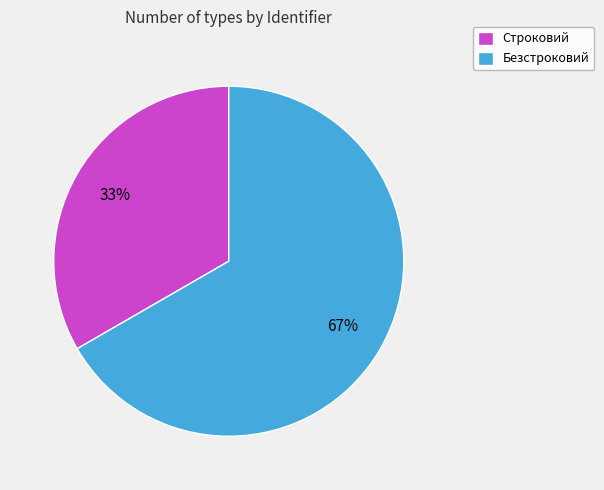

Rank the categories by value from highest to lowest.

Безстроковий, Строковий